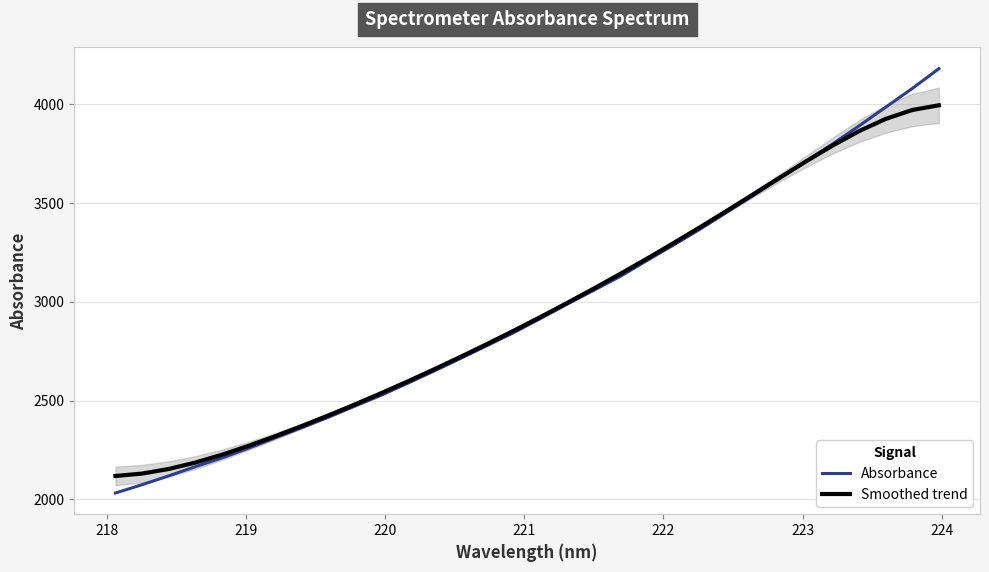

What is the lowest value of the Absorbance series?

2031.9